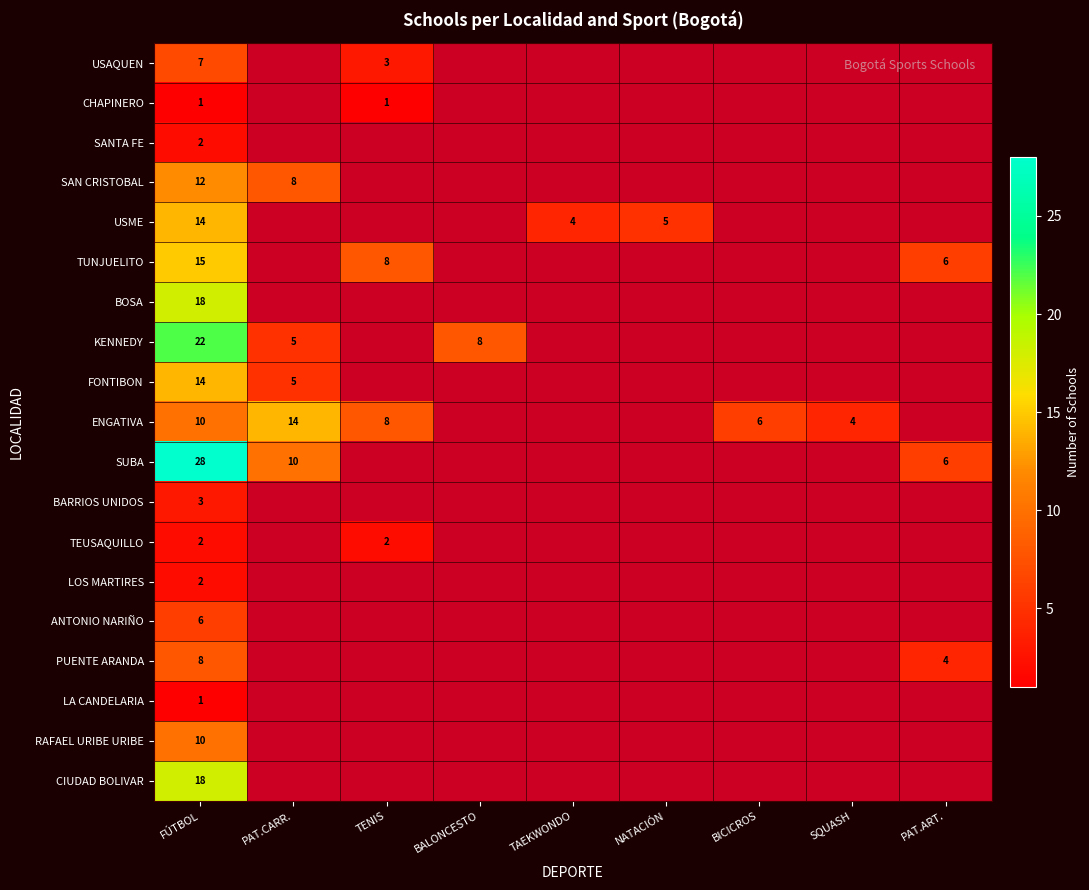

What is the greatest value displayed?

28.0